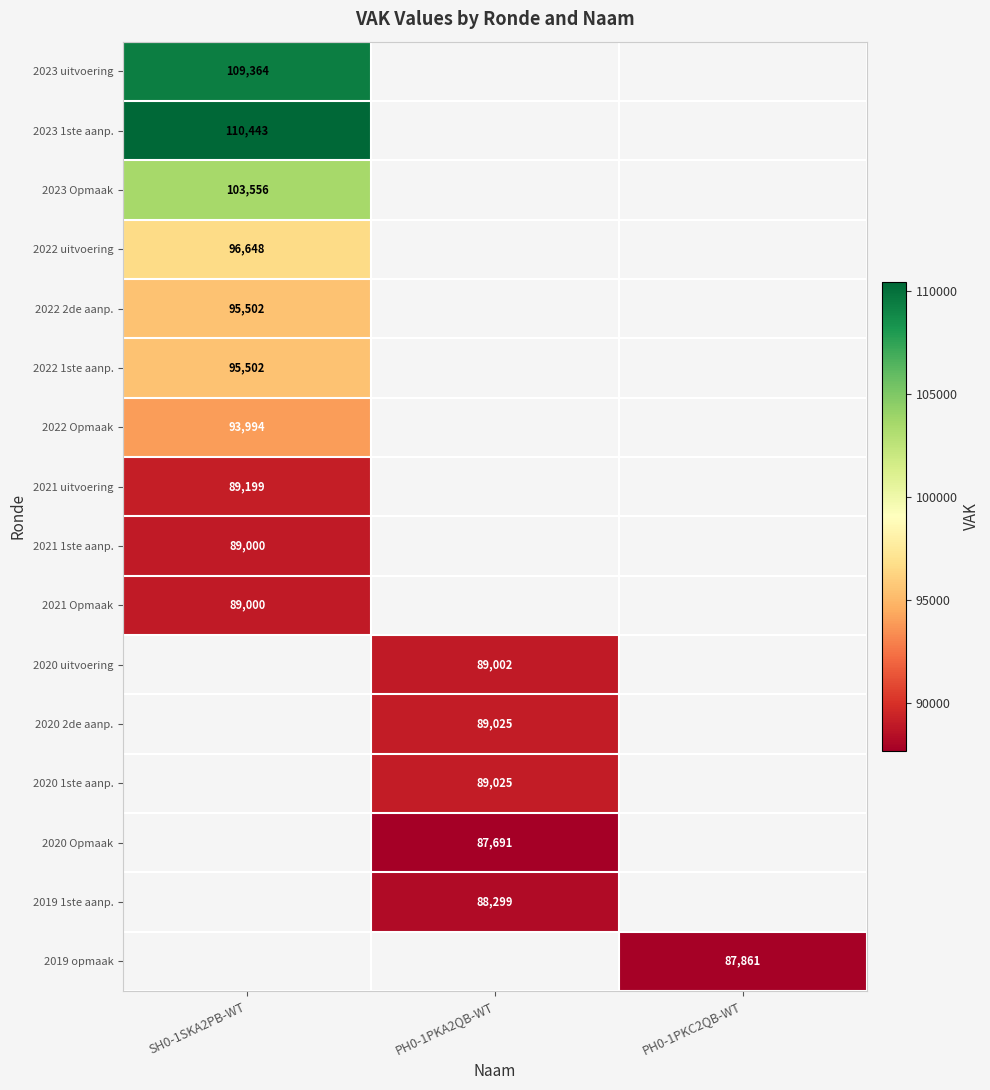

The value of 2022 Opmaak at SH0-1SKA2PB-WT is 93994. True or false?

True